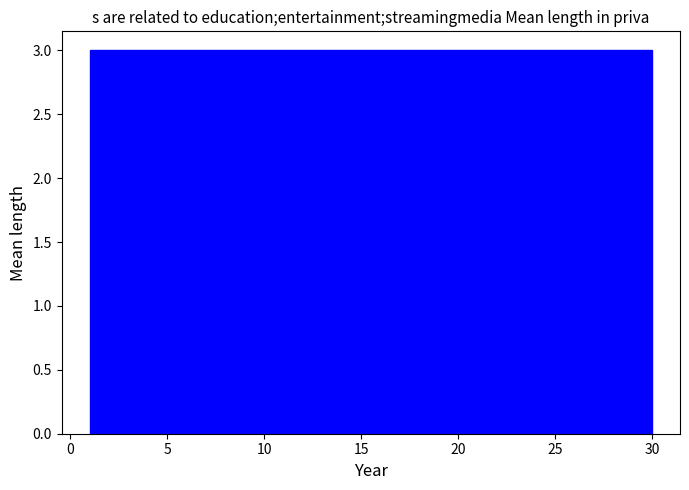

What is the height of the bar covering 27.1 to 30.0 on the x-axis? Neither the bar edges nor the heights are printed on the chart, so give them approximately, as read against the axes.

3